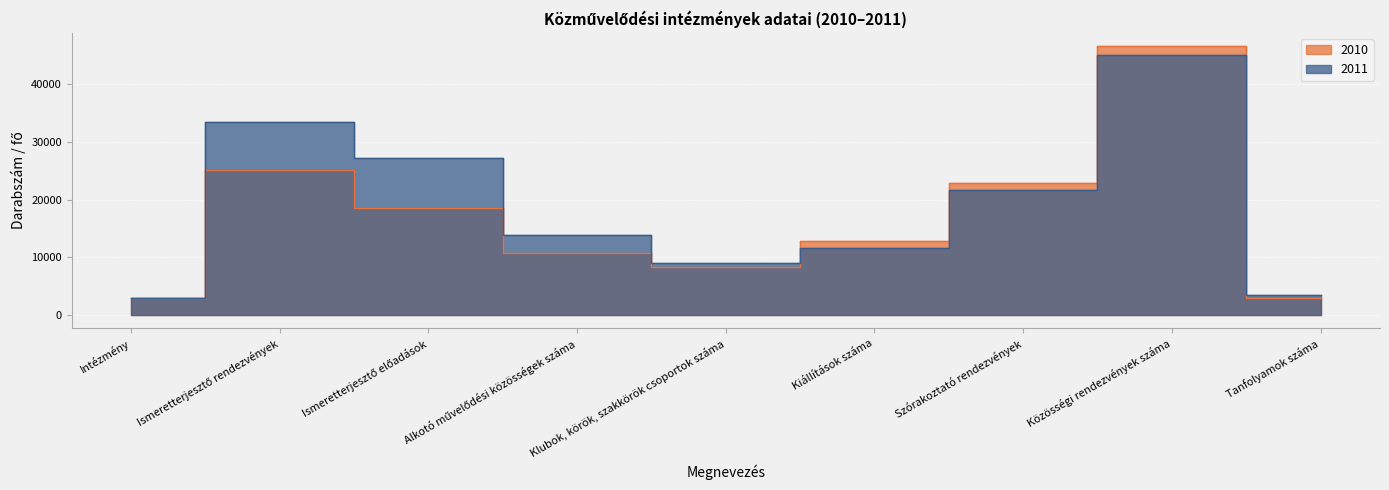

The 2010 series shows 37605 at Szórakoztató rendezvények. True or false?

False